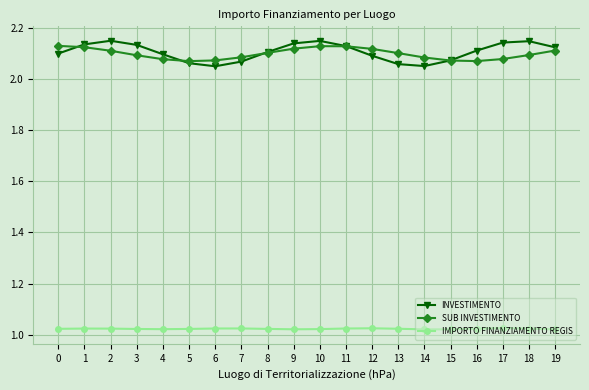

Count the number of categories in the chart.

20